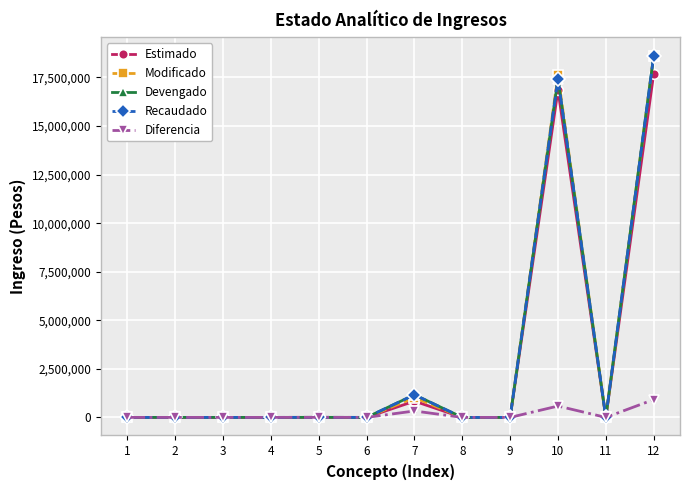

Where is the first local minimum for Devengado?

6